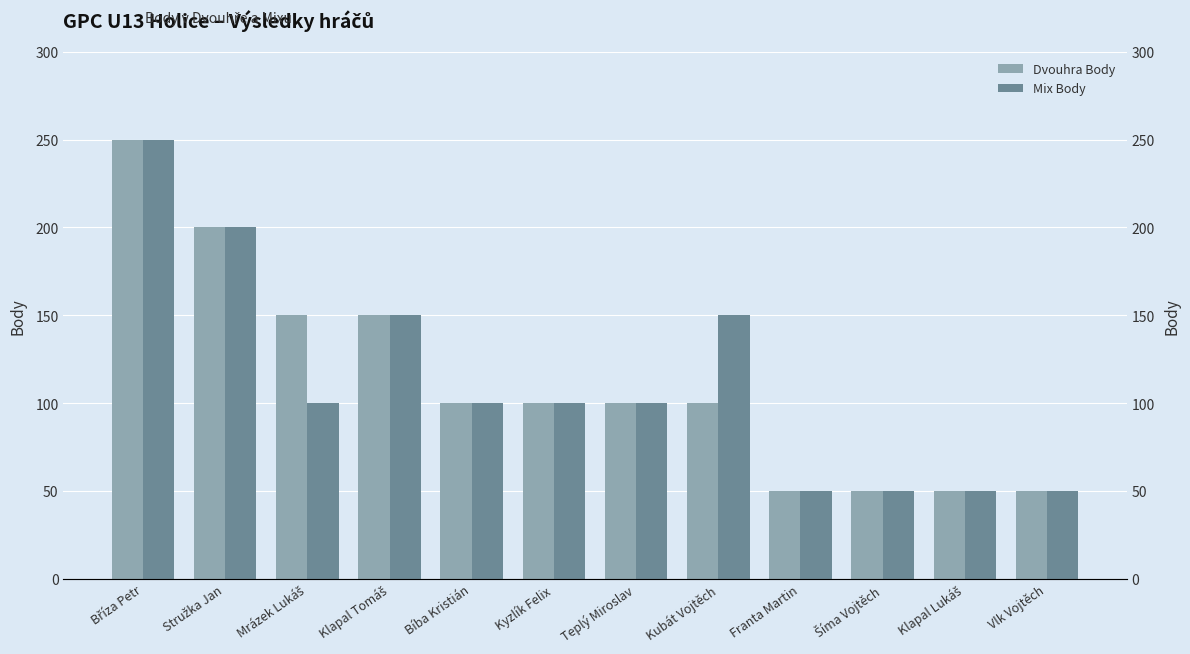

How many categories are shown in the chart?

12